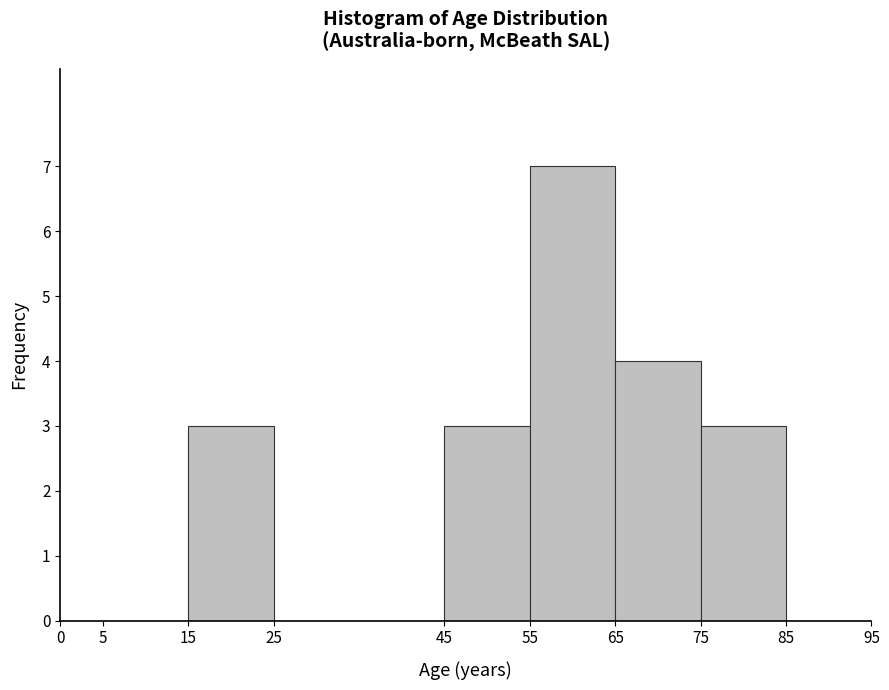

What is the height of the bar covering 15 to 25 on the x-axis? The values are not printed on the chart, so give them approximately, as read against the axis.

3